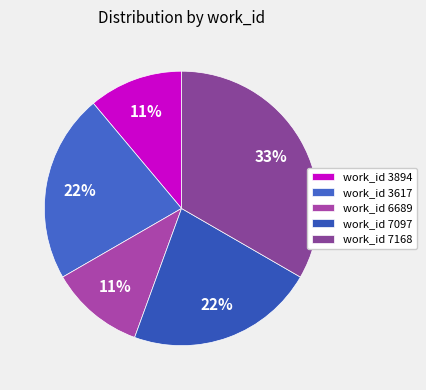

How many segments does this pie chart have?

5